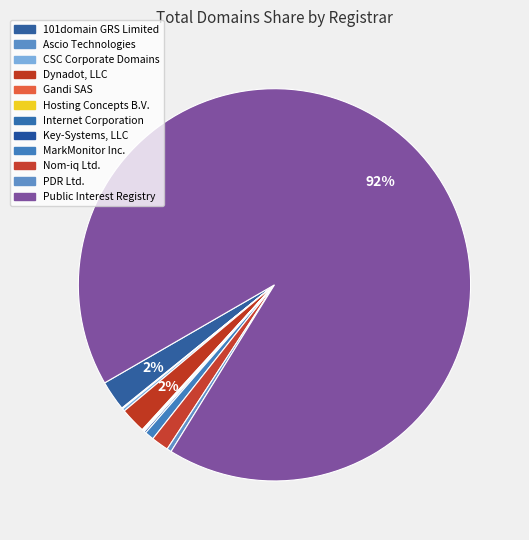

Is there any slice that represents more than half of the pie?

Yes